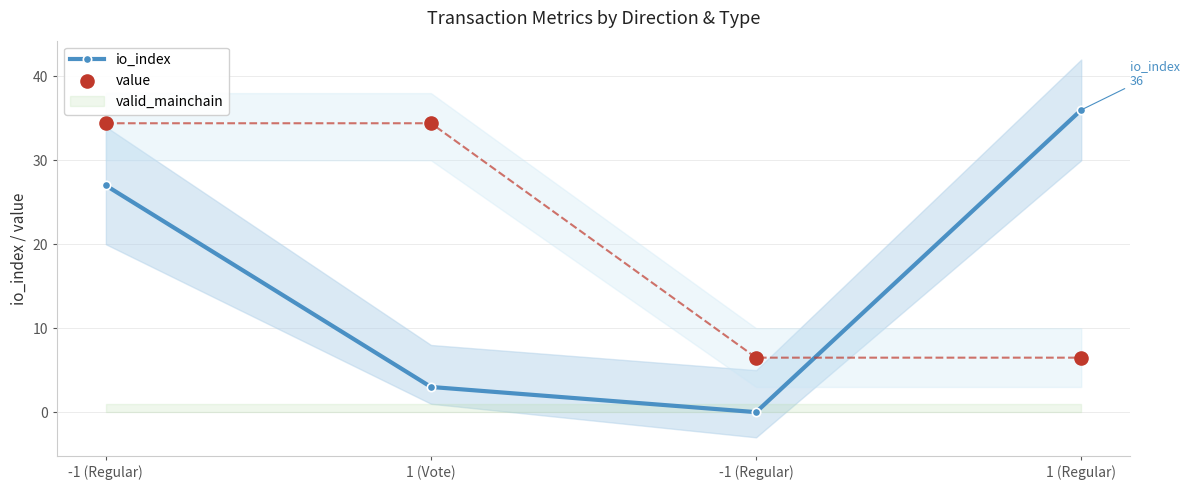

Which series reaches the maximum Y coordinate?

io_index